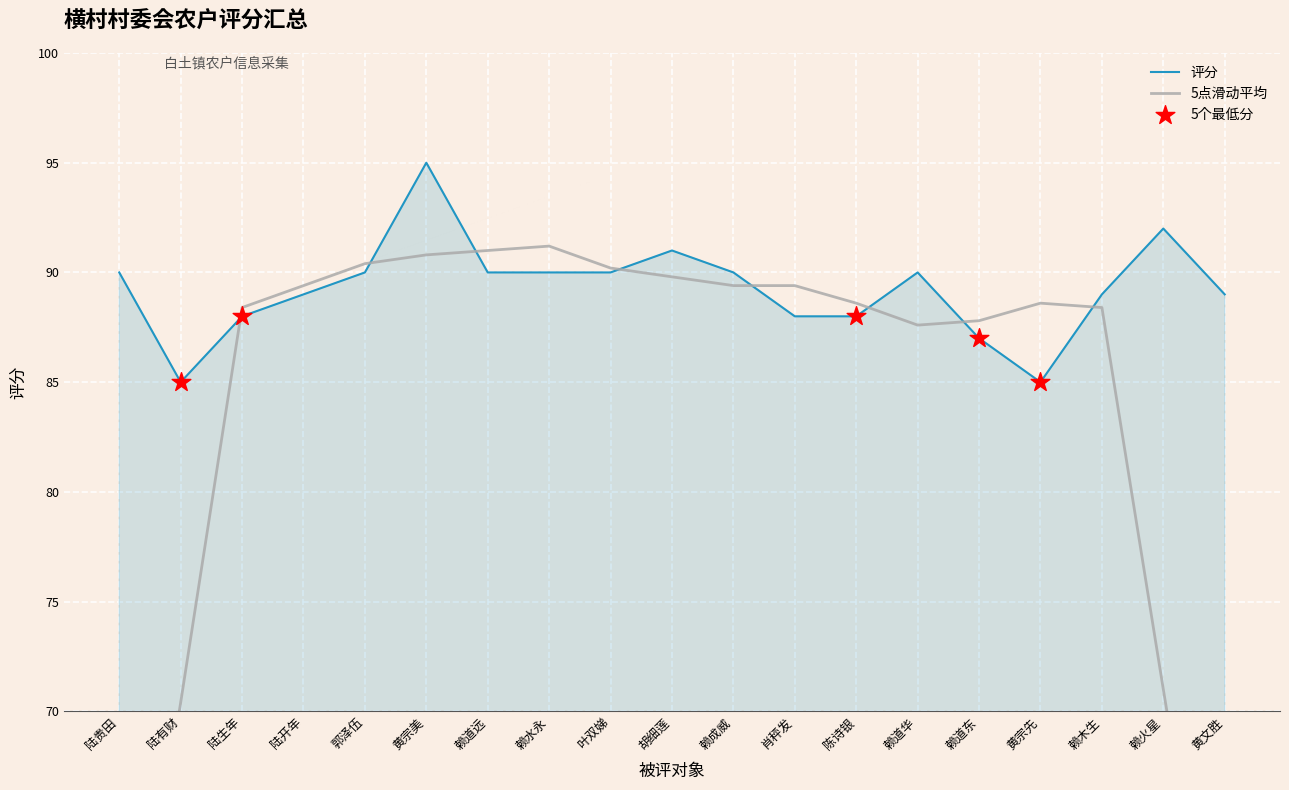

What is the ratio of the value at 肖秤发 to the value at 赖成威?

1.0